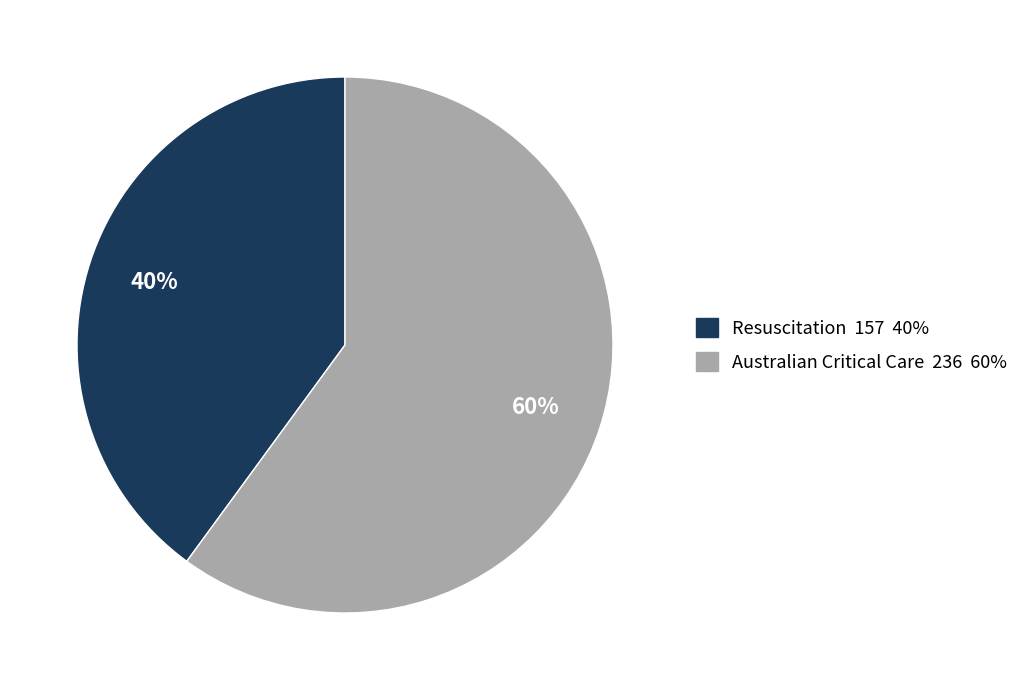

To the nearest percent, what portion does Resuscitation represent?

40%